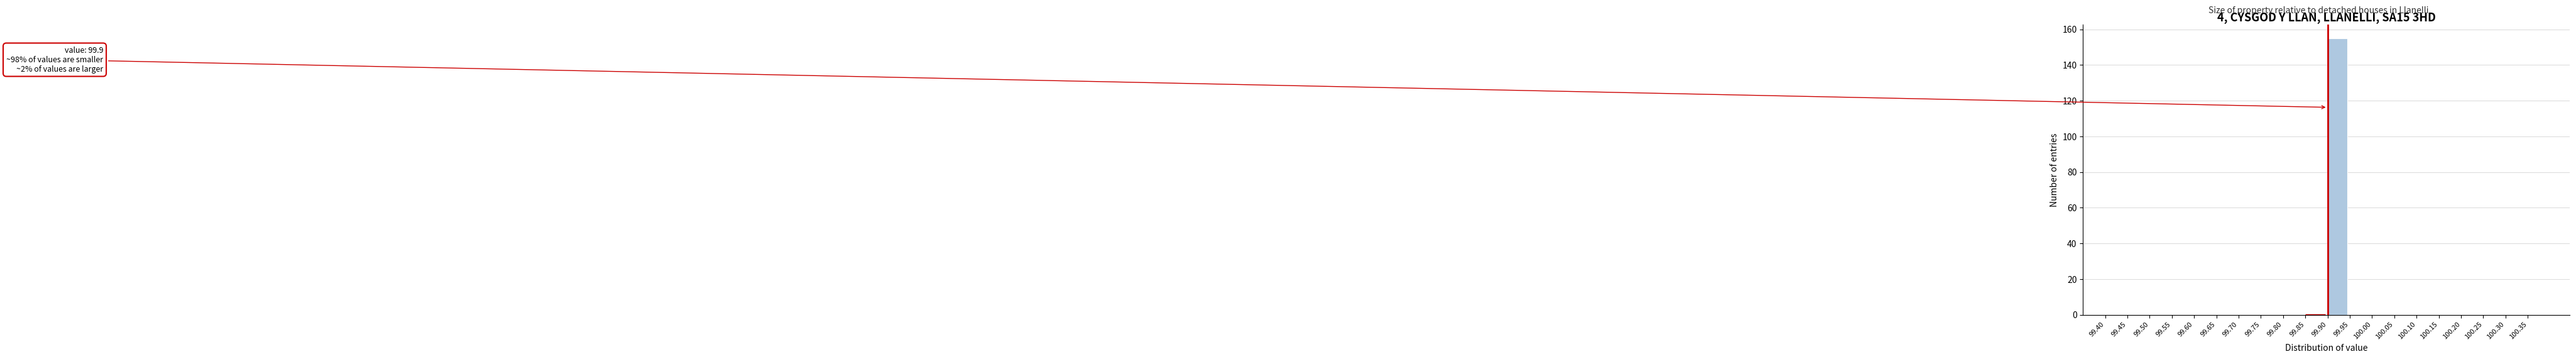

Over which range of the x-axis is the bar tallest?

99.90 to 99.95